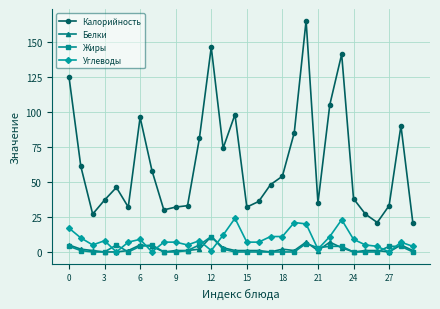

Is this an area chart (filled region under the line)?

No